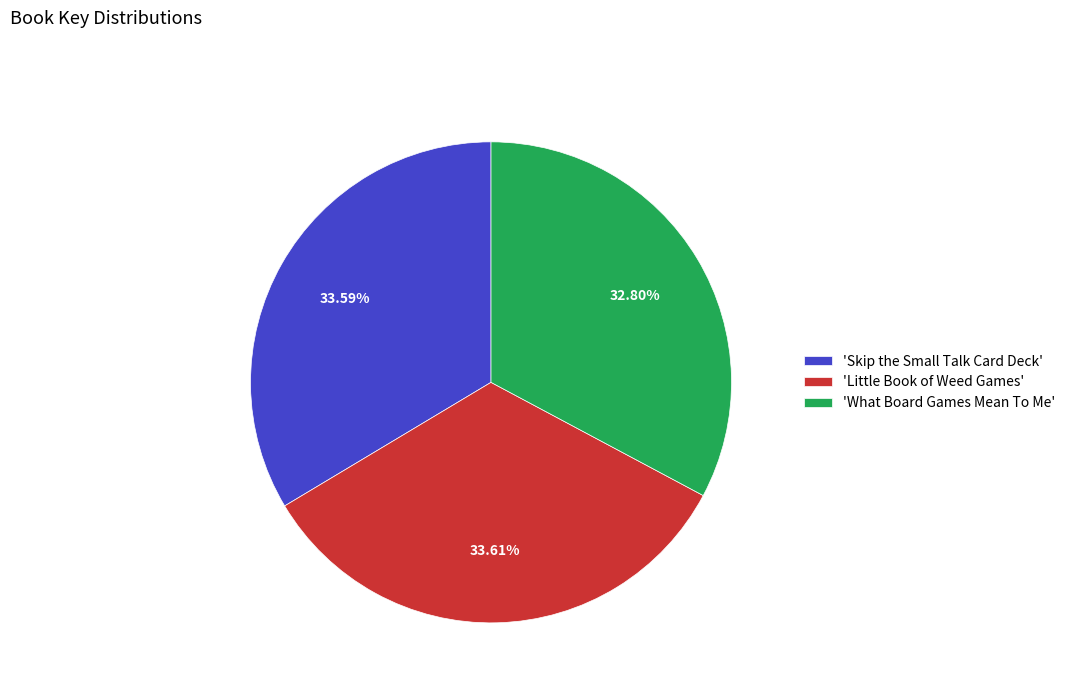

Do 'What Board Games Mean To Me' and 'Skip the Small Talk Card Deck' together represent more than half of the pie?

Yes